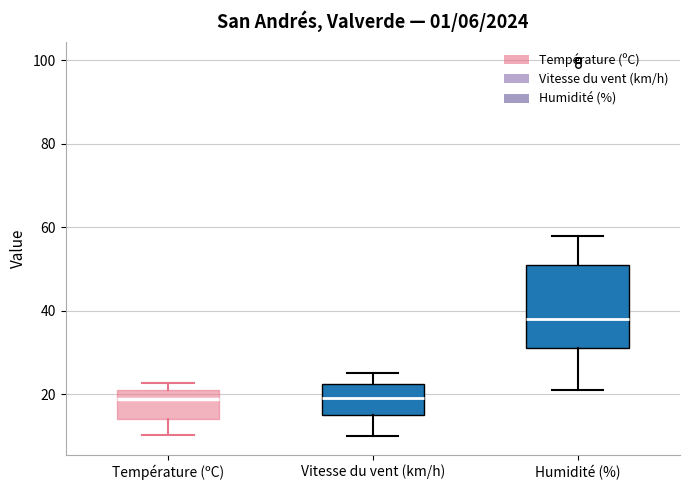

Which box has the highest median line?

Humidité (%)